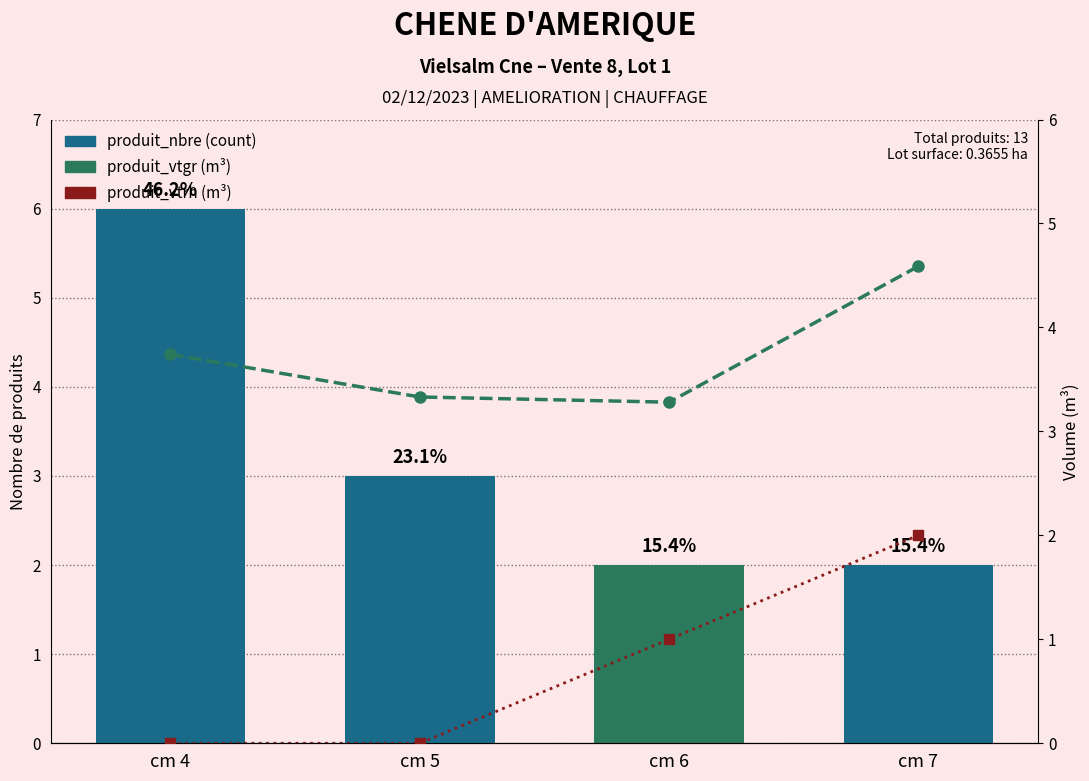

Reading left to right, what are all the values shown in this chart?

produit_nbre: 6.0	3.0	2.0	2.0
produit_vtgr: 3.7	3.3	3.3	4.6
produit_vtrh: 0.0	0.0	1.0	2.0